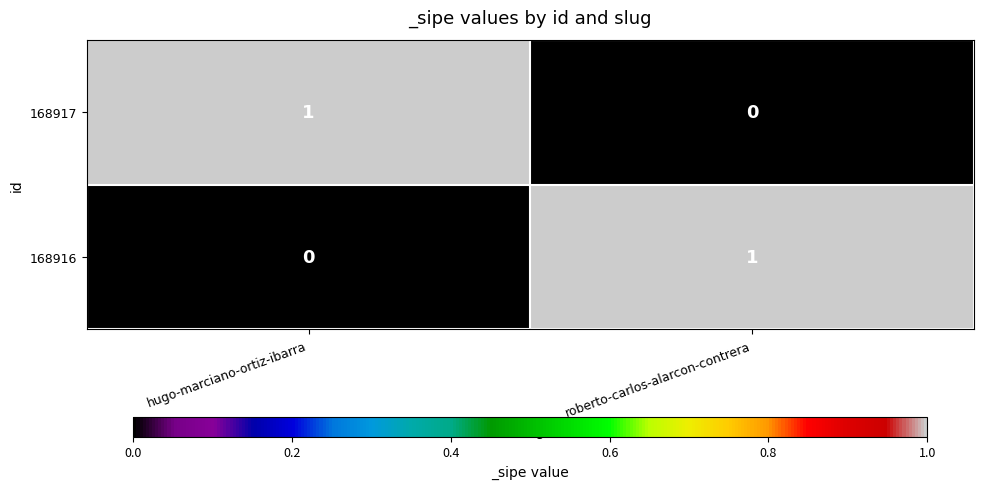

At which label is 168917 closest to 0?

roberto-carlos-alarcon-contrera